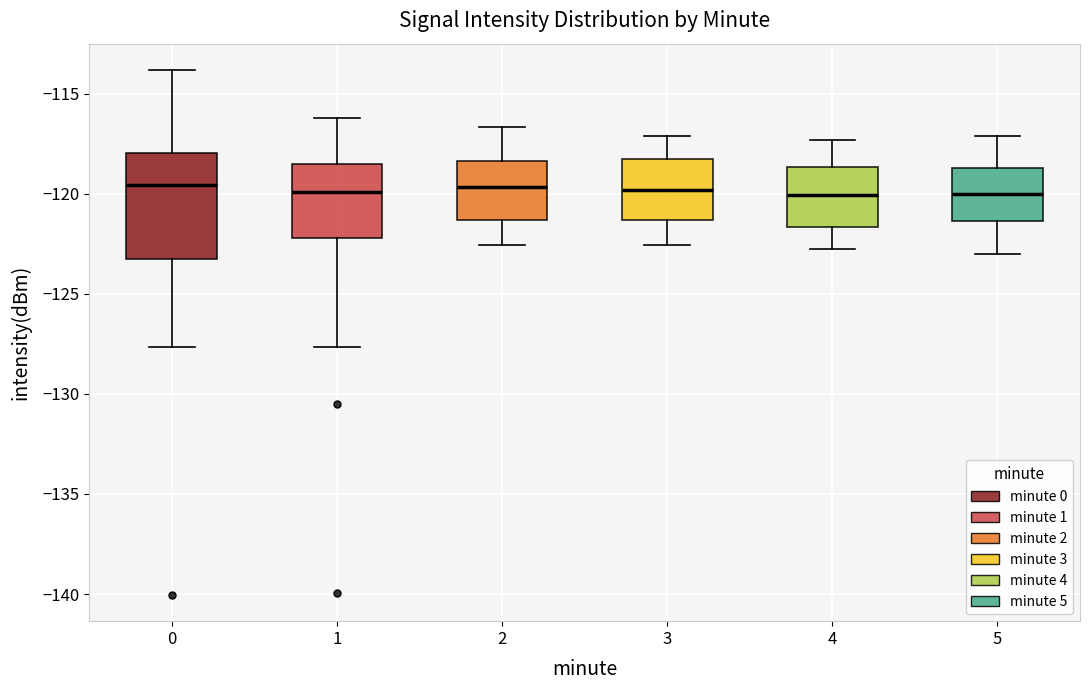

Reading left to right, transcribe this box plot: for each box, give where its median line is, the range the box spans, and where its two whiskers end, as read against the y-axis. The values are not printed on the chart, so give them approximately, as read against the axis.

0: median -119.5, box -123.5 to -118.0, whiskers -127.5 to -114.0
1: median -120.0, box -122.0 to -118.5, whiskers -127.5 to -116.0
2: median -119.5, box -121.5 to -118.5, whiskers -122.5 to -116.5
3: median -120.0, box -121.5 to -118.0, whiskers -122.5 to -117.0
4: median -120.0, box -121.5 to -118.5, whiskers -123.0 to -117.5
5: median -120.0, box -121.5 to -118.5, whiskers -123.0 to -117.0